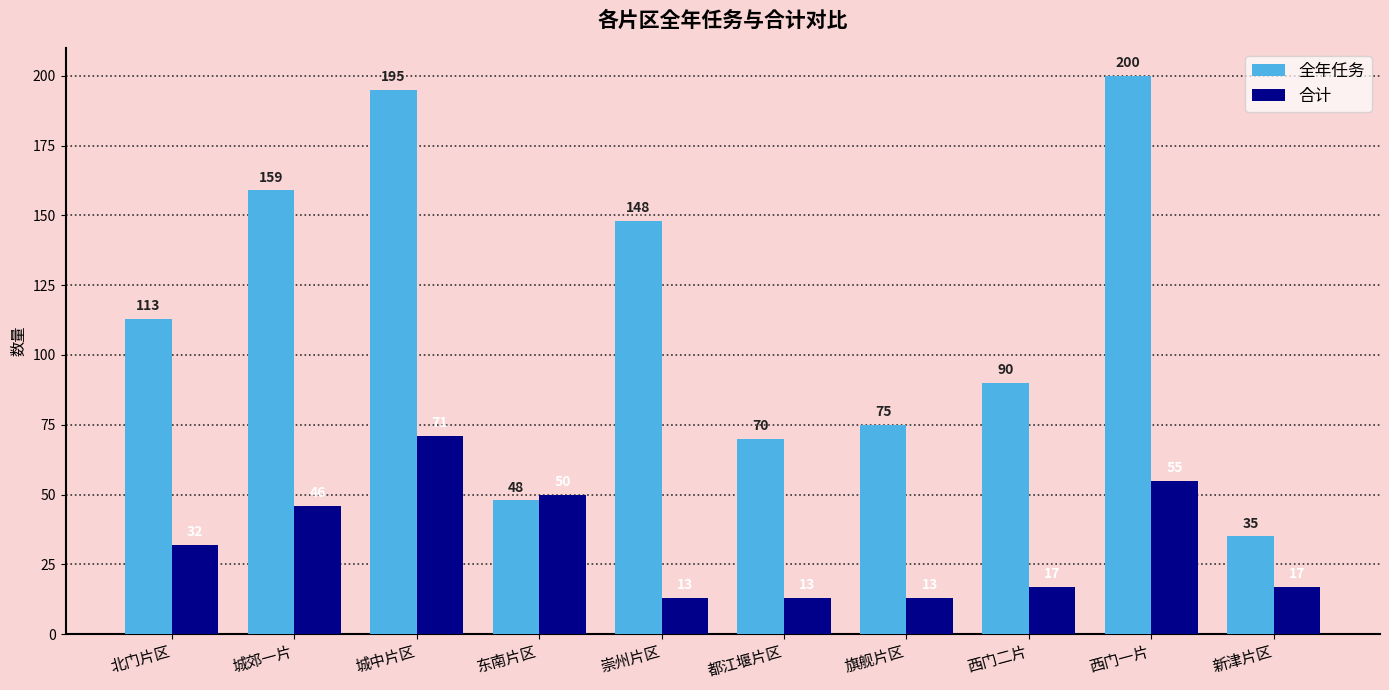

What is the label of the 2nd bar from the right?

西门一片